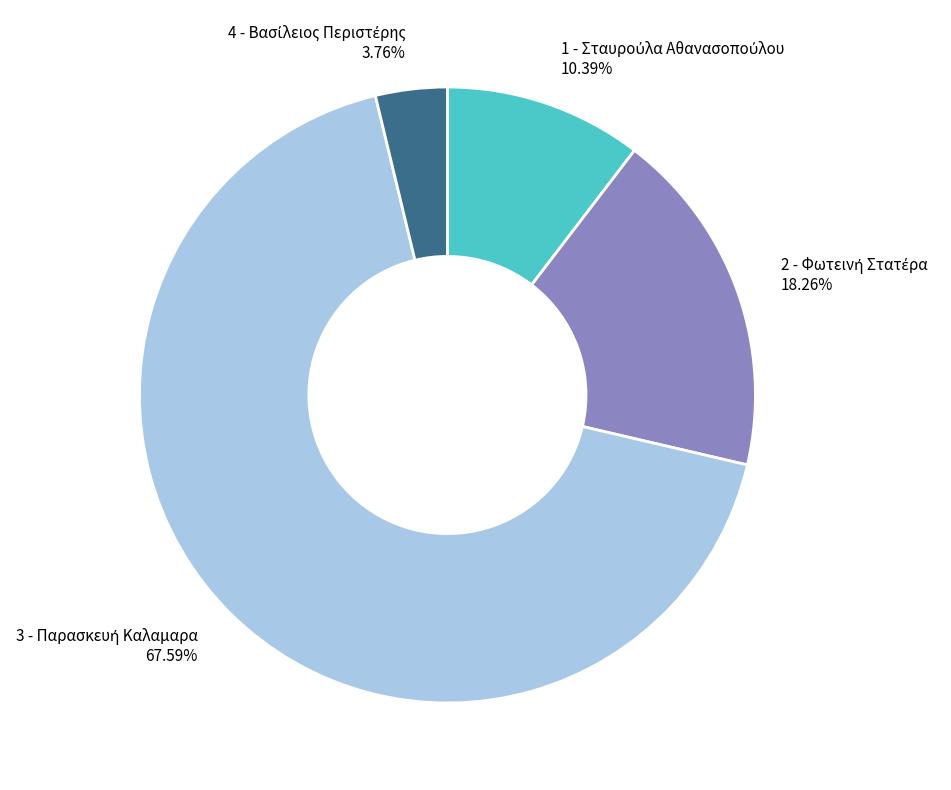

Is there a majority slice in this chart?

Yes